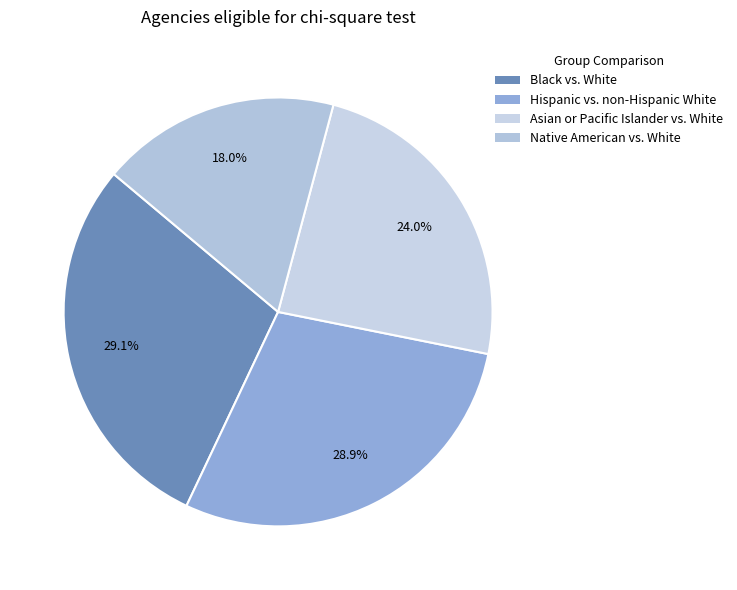

True or false: Asian or Pacific Islander vs. White accounts for 37% of the total.

False